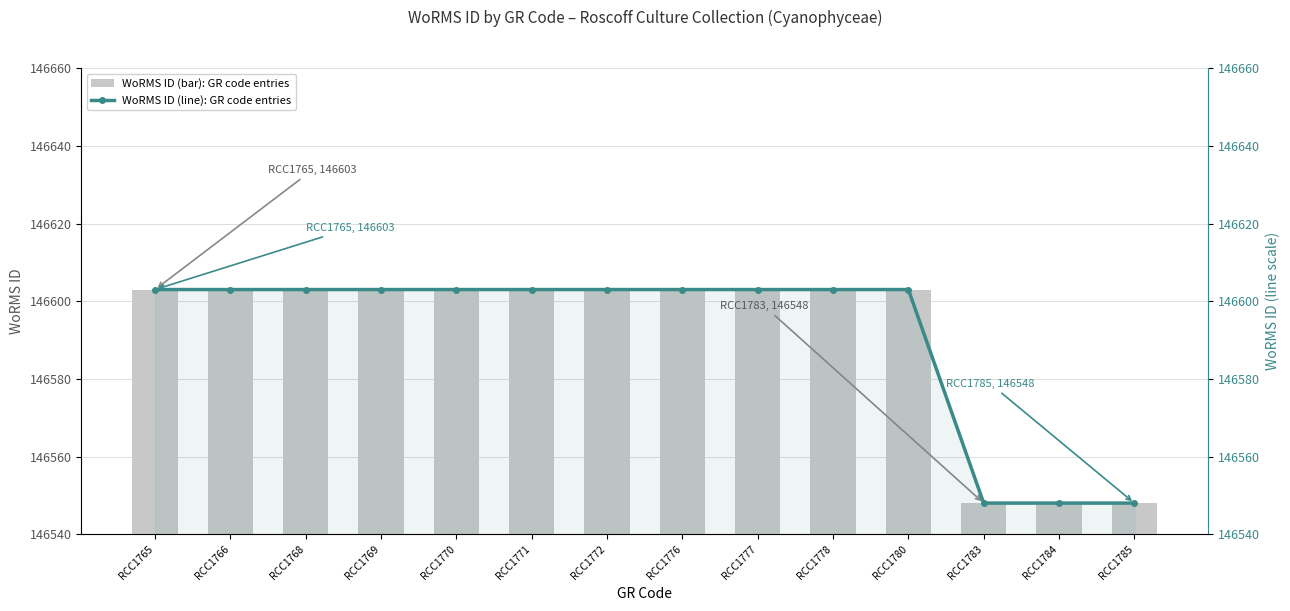

At which category is the sum across all series the highest?

RCC1765